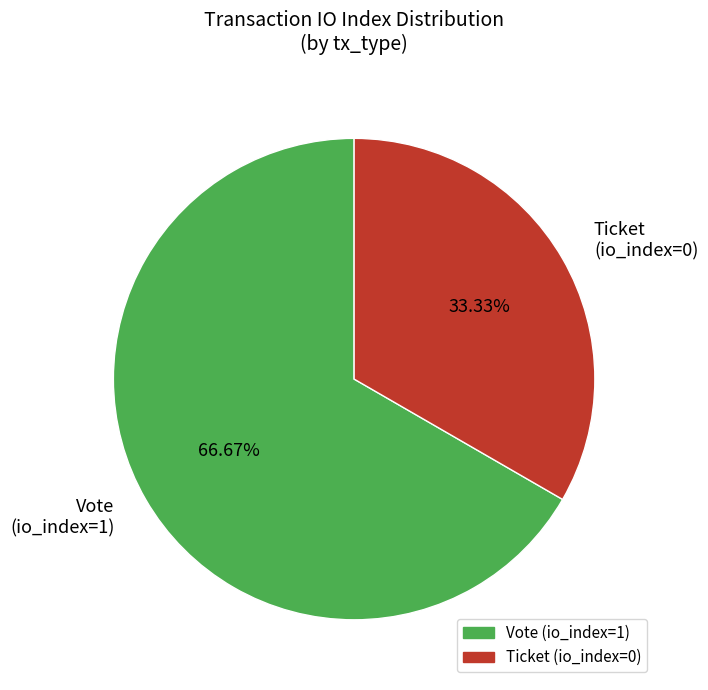

How many slices are in this pie chart?

2